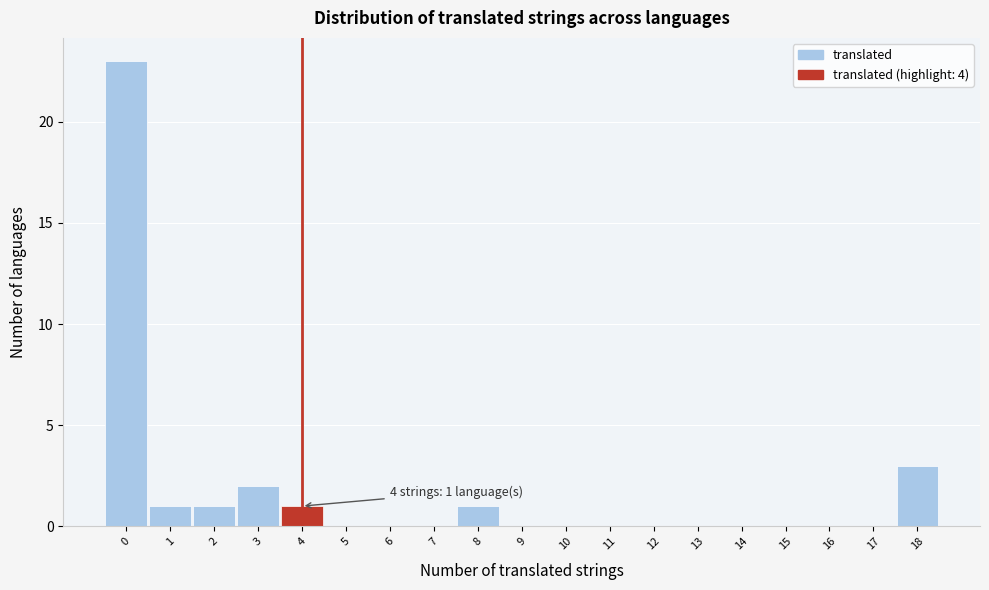

Over which range of the x-axis is the bar tallest?

-0.5 to 0.5